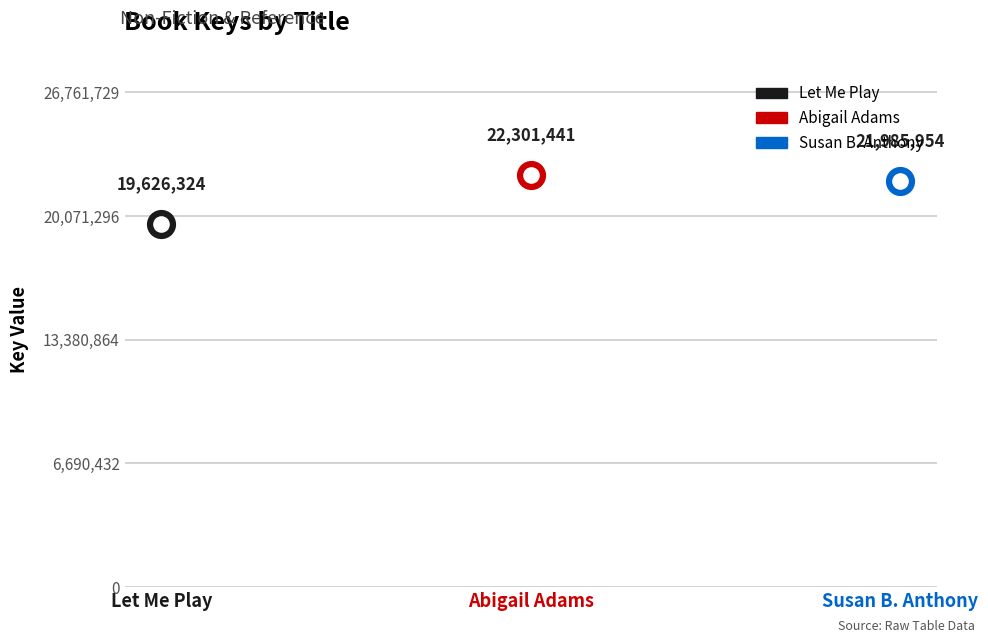

Which has a higher value, Let Me Play or Susan B. Anthony?

Susan B. Anthony